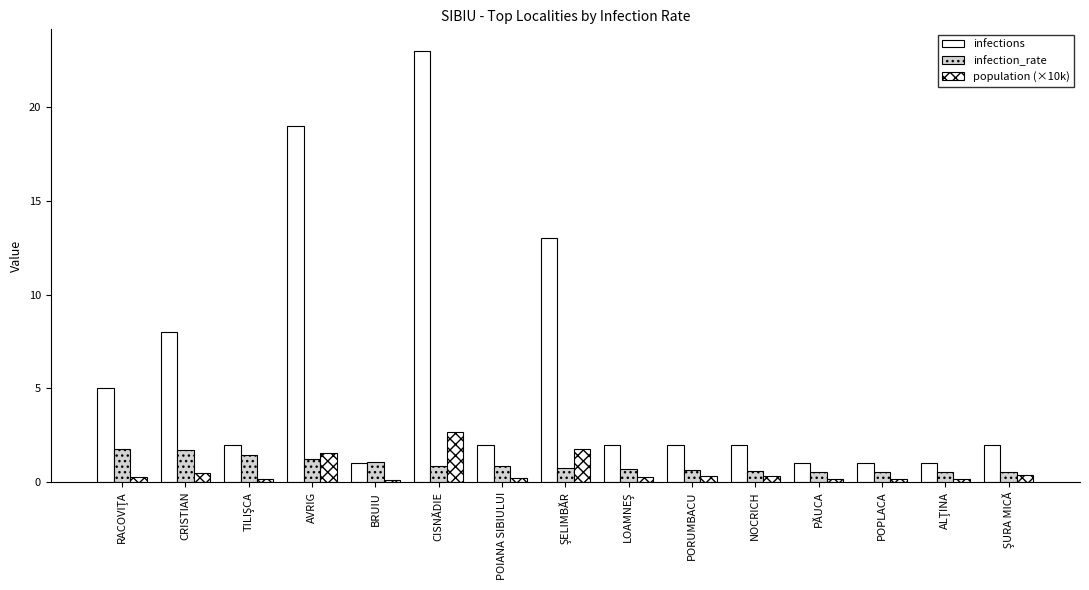

Are the bars grouped side by side (vs. stacked)?

Yes